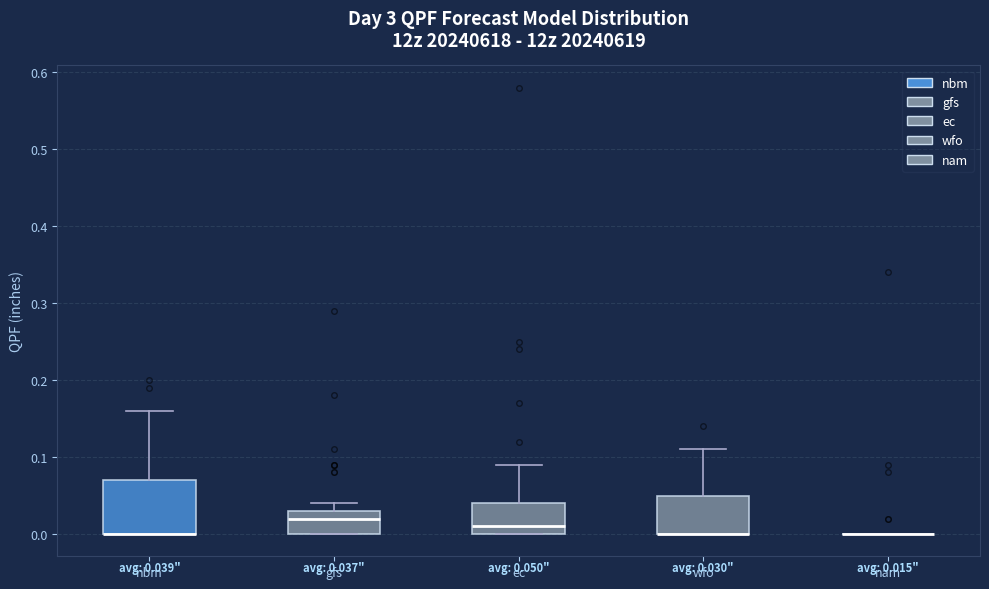

Which box is the tallest, from its lower edge to its upper edge?

nbm